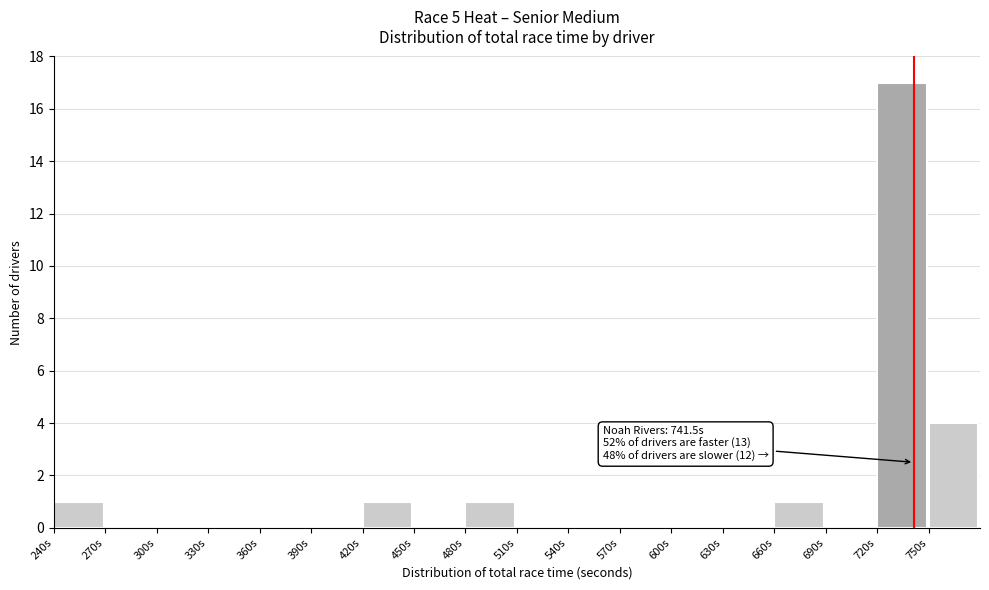

Over which range of the x-axis is the bar tallest?

720 to 750